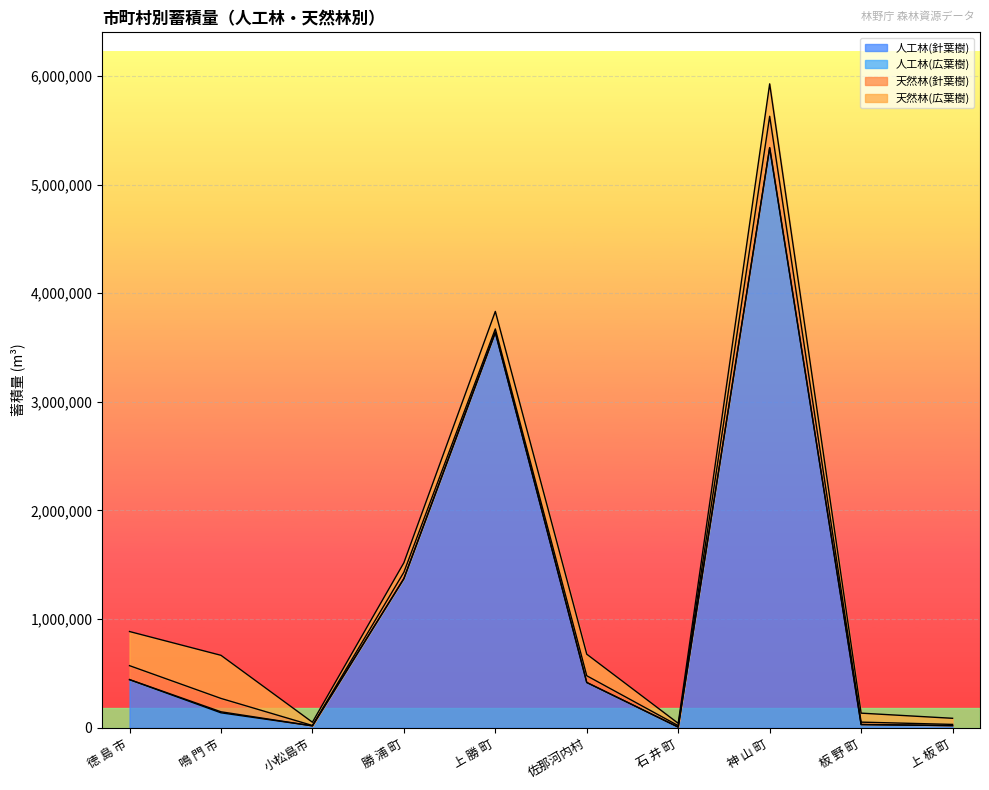

What is the highest value of the 天然林(広葉樹) series?

396860